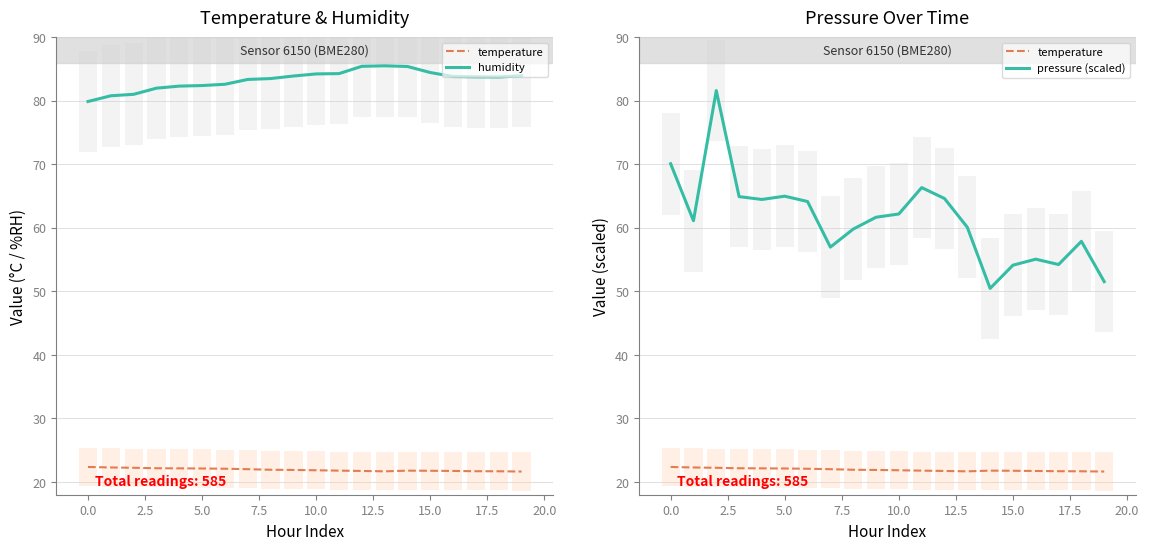

True or false: temperature and pressure (scaled) cross at least once.

False